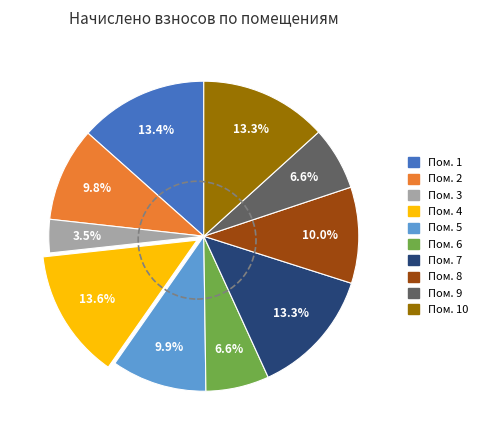

Is there any slice that represents more than half of the pie?

No